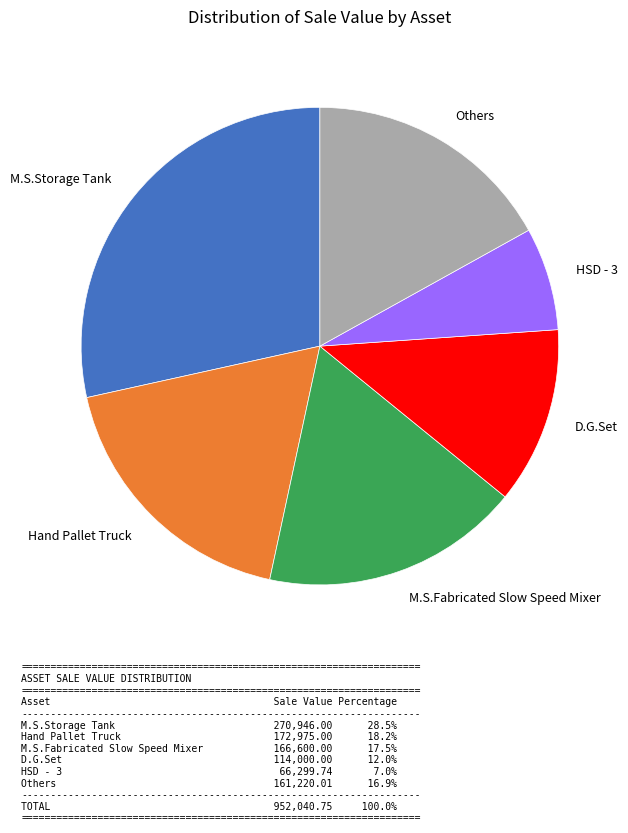

The D.G.Set slice represents 12% of the pie. True or false?

True